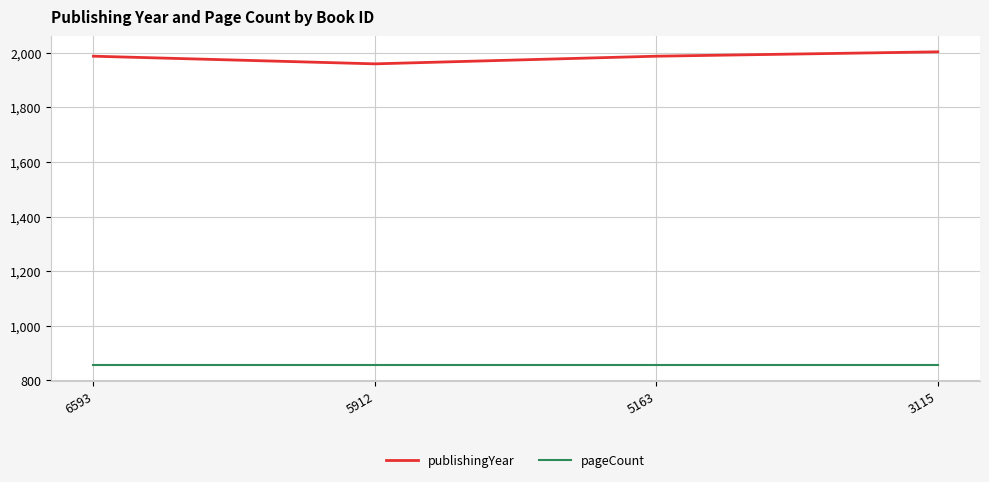

True or false: publishingYear and pageCount intersect in this chart.

False